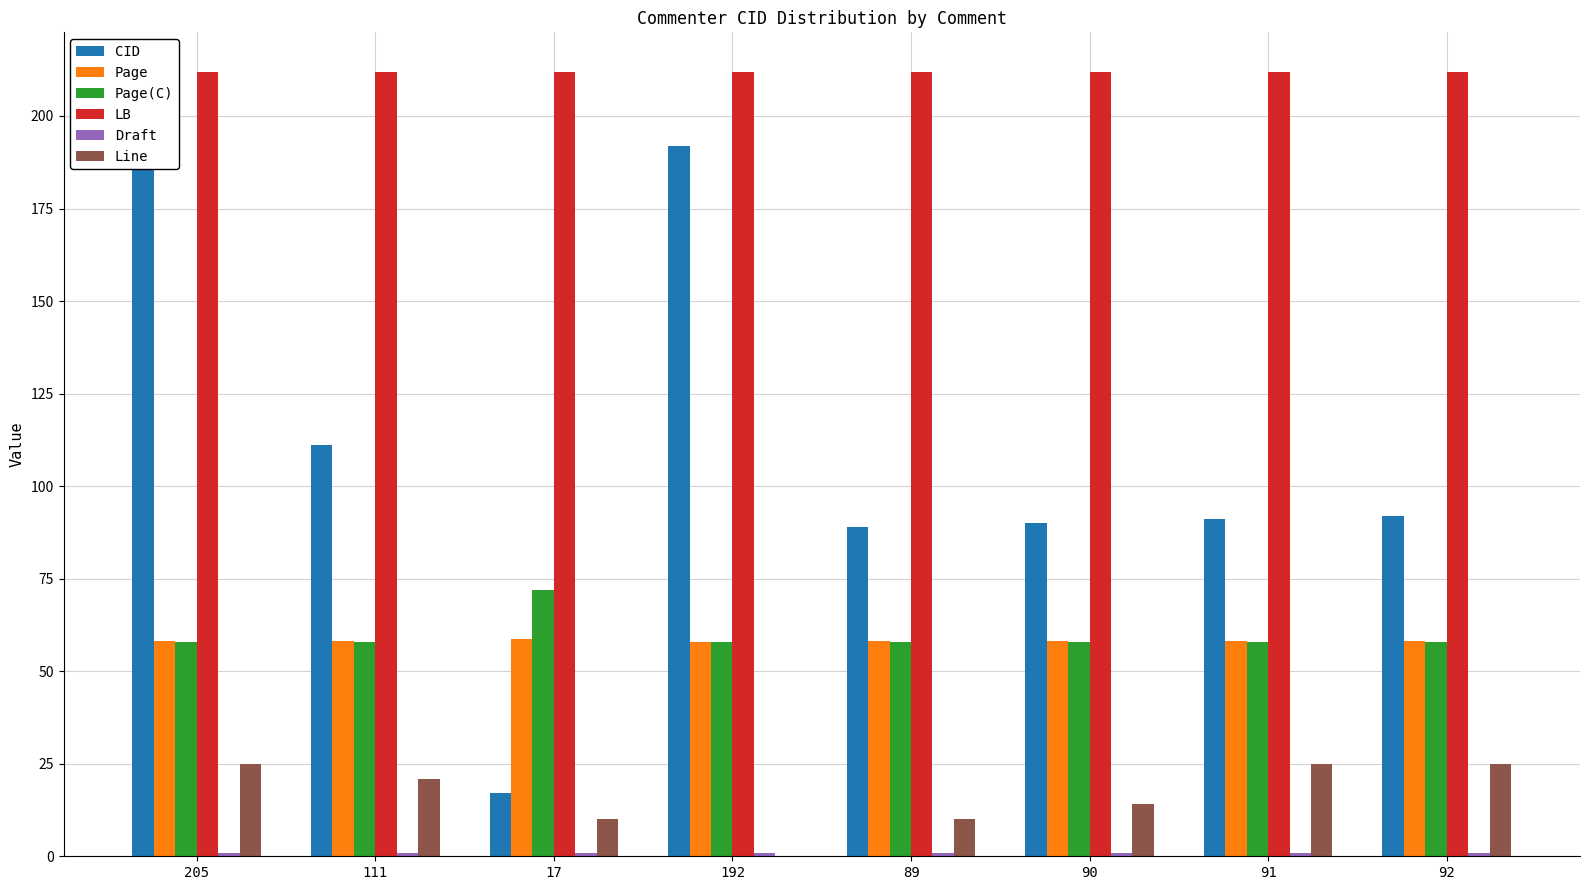

How many bars are there in total?

48